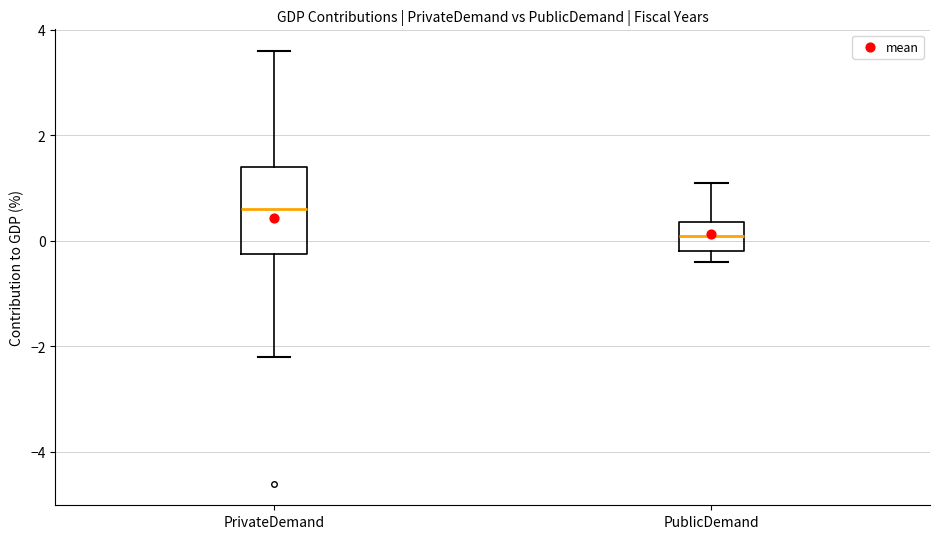

Where is the upper edge of the box for PublicDemand on the y-axis? The values are not printed on the chart, so give them approximately, as read against the axis.

0.4